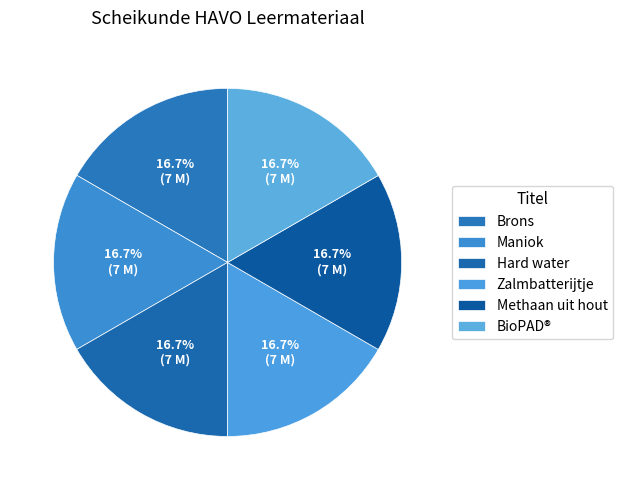

How many segments does this pie chart have?

6